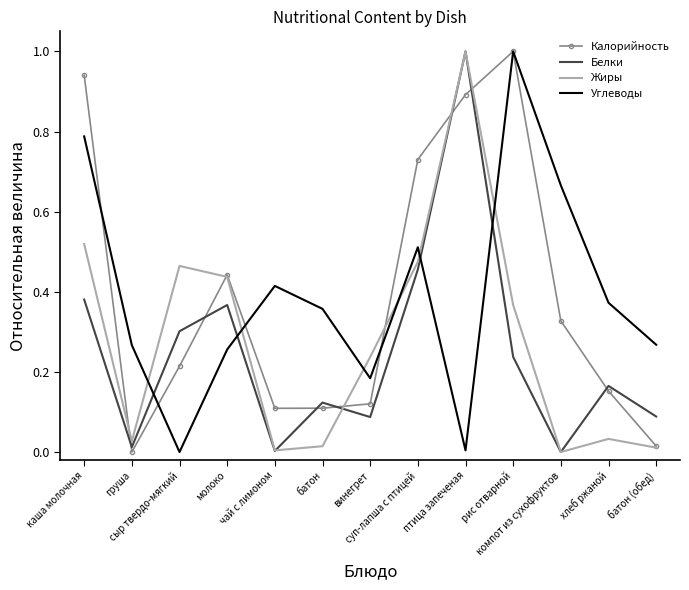

After their last crossing, which series has the higher values: Белки or Калорийность?

Белки